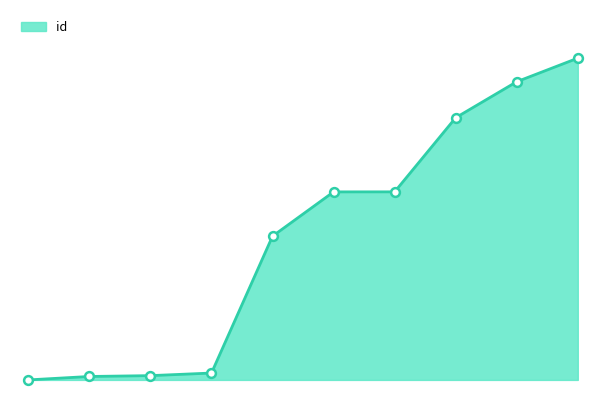

Is this an area chart (filled region under the line)?

Yes